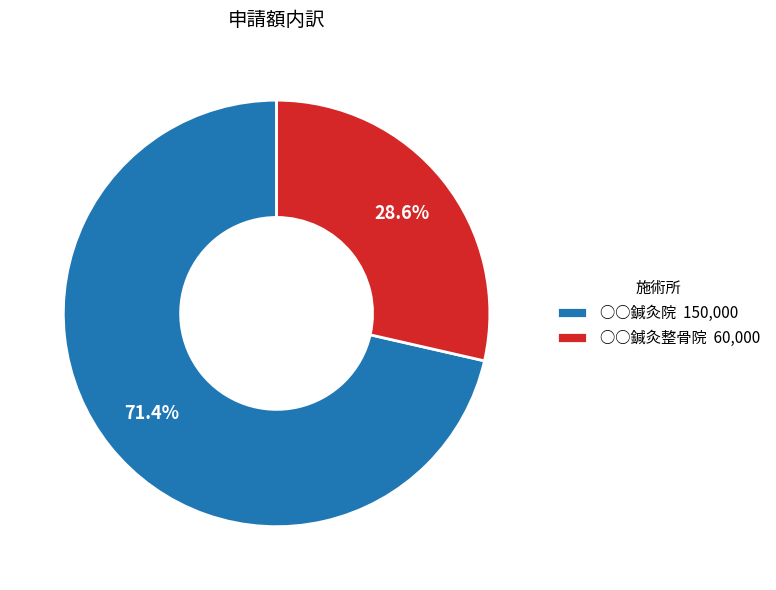

To the nearest percent, what is the difference between the ○○鍼灸院 and ○○鍼灸整骨院 slice percentages?

43%